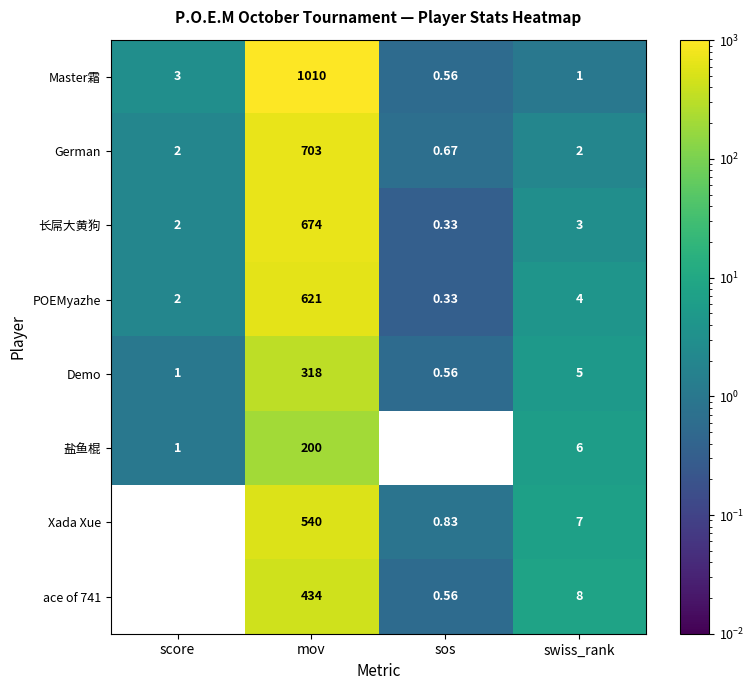

At which category does the chart reach its peak across all series?

mov